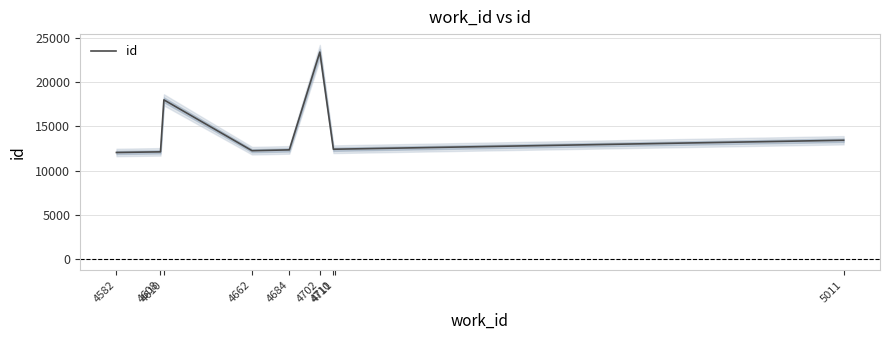

How many points are lower than both their immediate neighbors (excluding endpoints)?

2